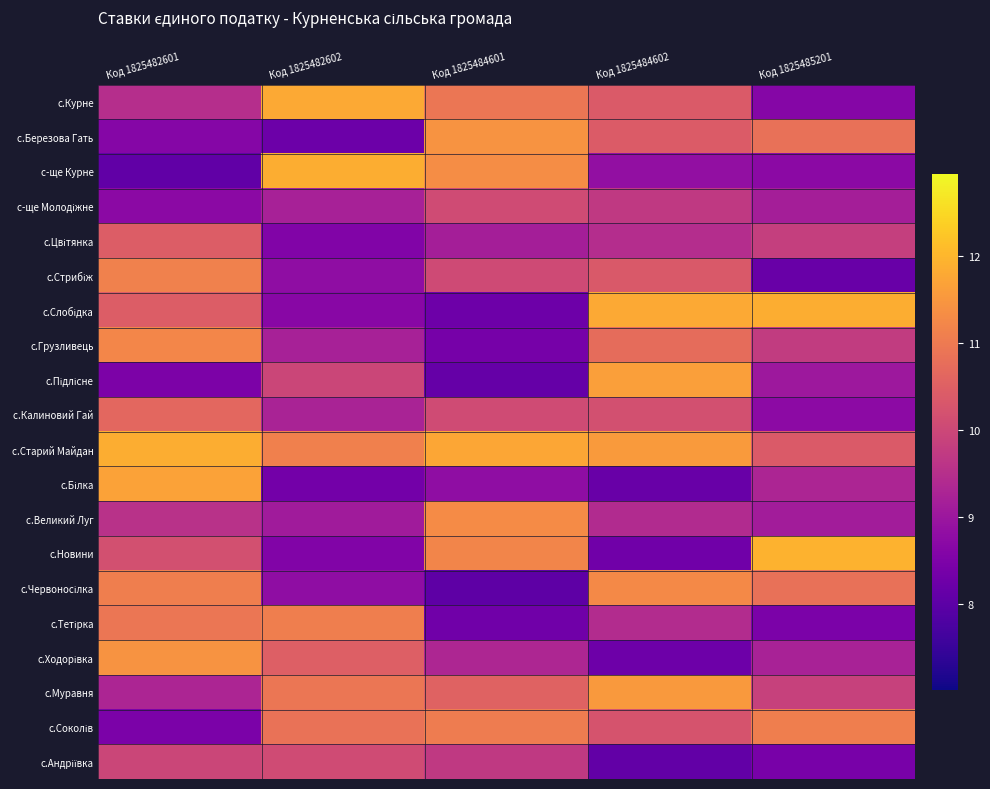

At how many categories does at least one series exceed 8?

5